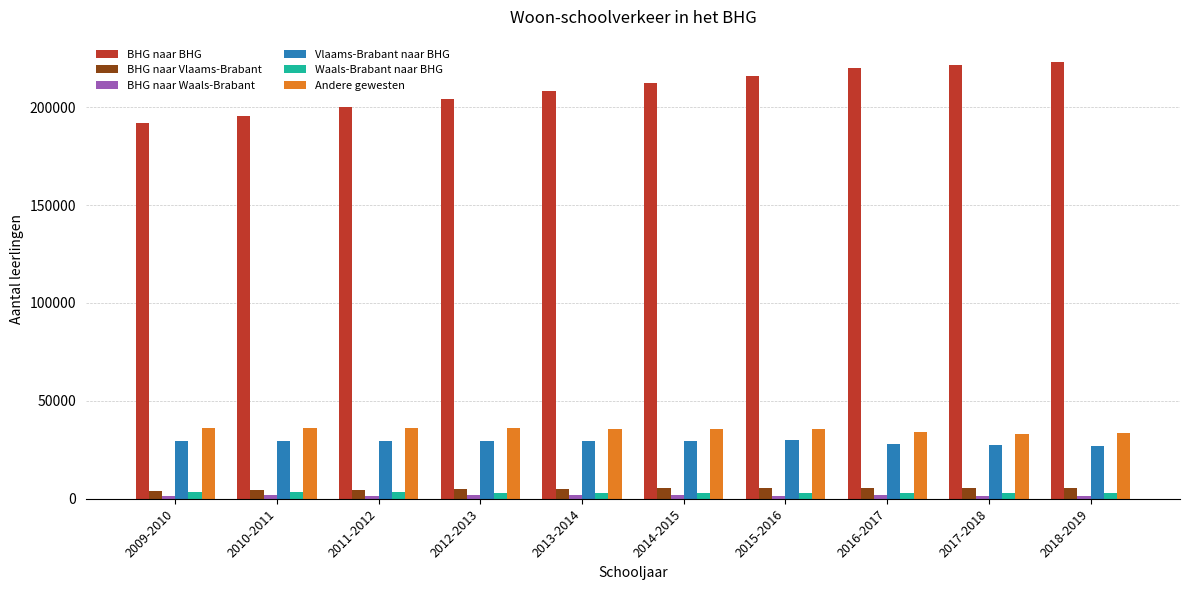

Which series has the largest total across all categories?

BHG naar BHG